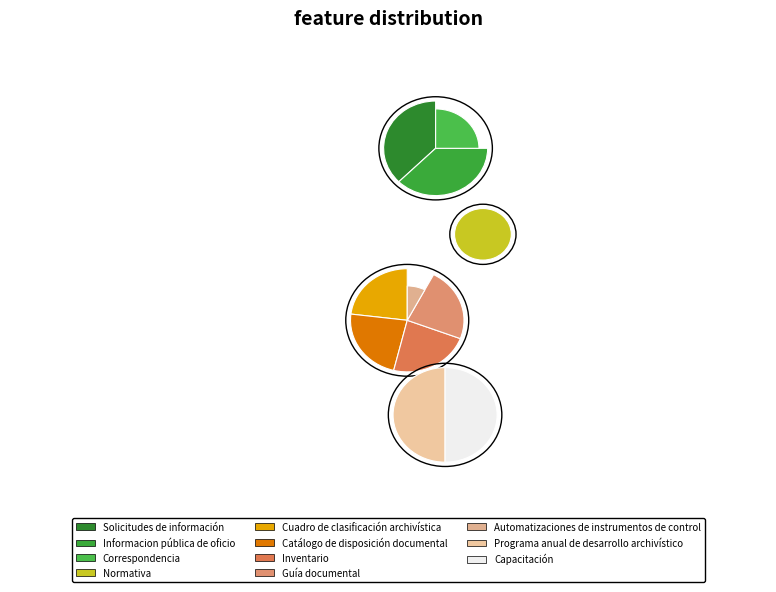

The Catálogo de disposición documental slice represents 23% of the pie. True or false?

False